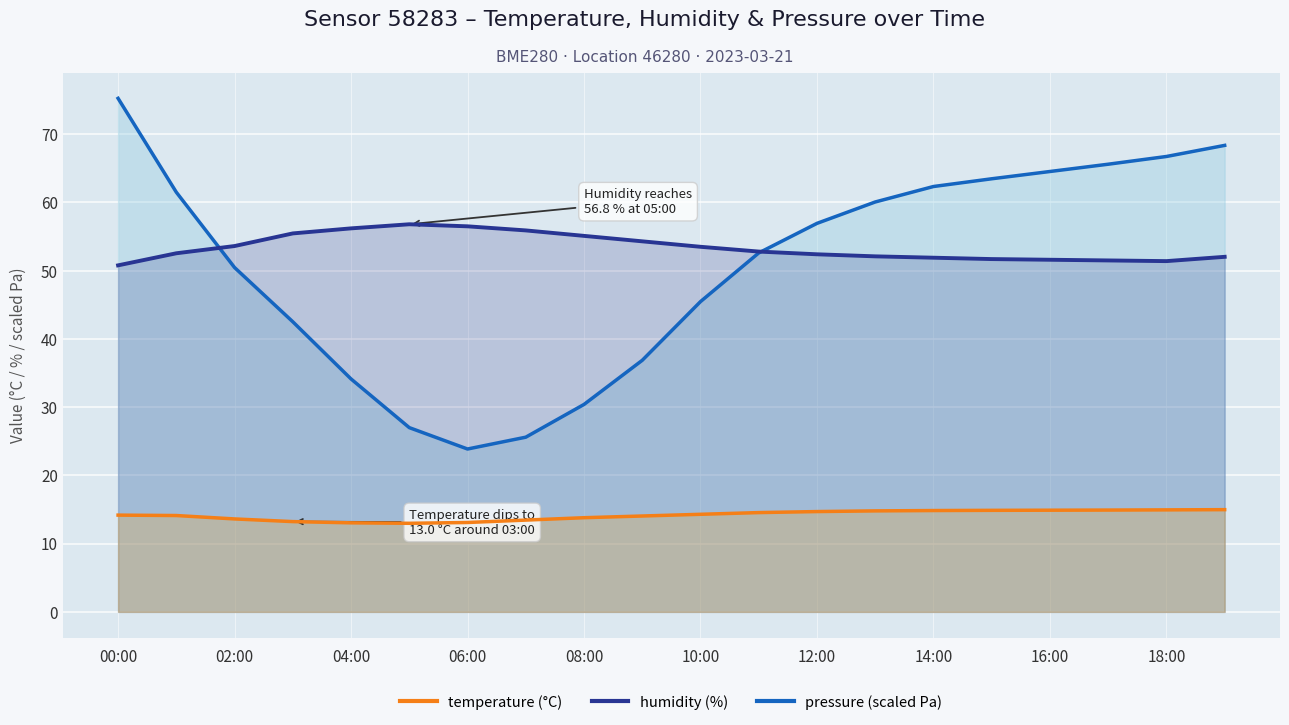

At which label does humidity reach its minimum?

00:00